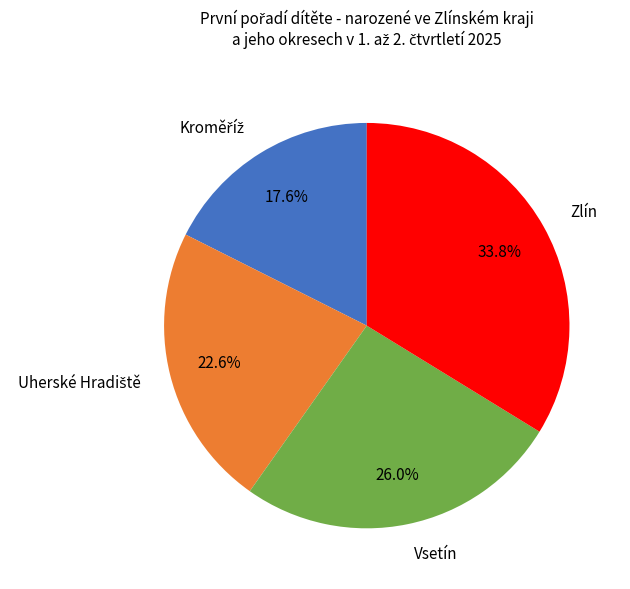

How much of the chart is everything except Zlín?

66.2%